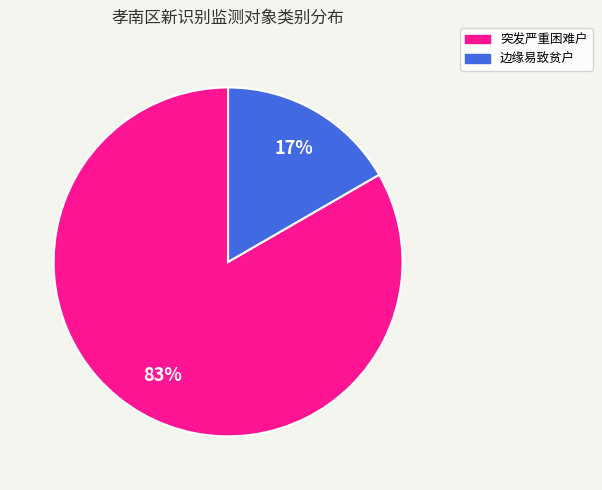

Is 突发严重困难户 the majority of the pie?

Yes